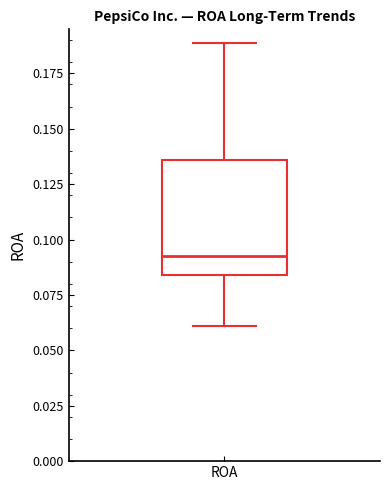

Transcribe this box plot: give where the median line is, the range the box spans, and where the two whiskers end, as read against the y-axis. The values are not printed on the chart, so give them approximately, as read against the axis.

median 0.090, box 0.085 to 0.135, whiskers 0.060 to 0.190